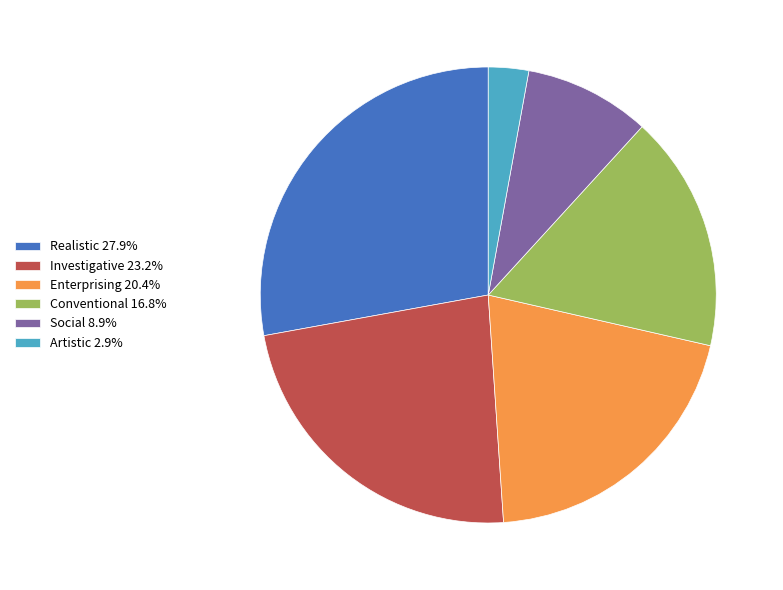

Is there any slice that represents more than half of the pie?

No